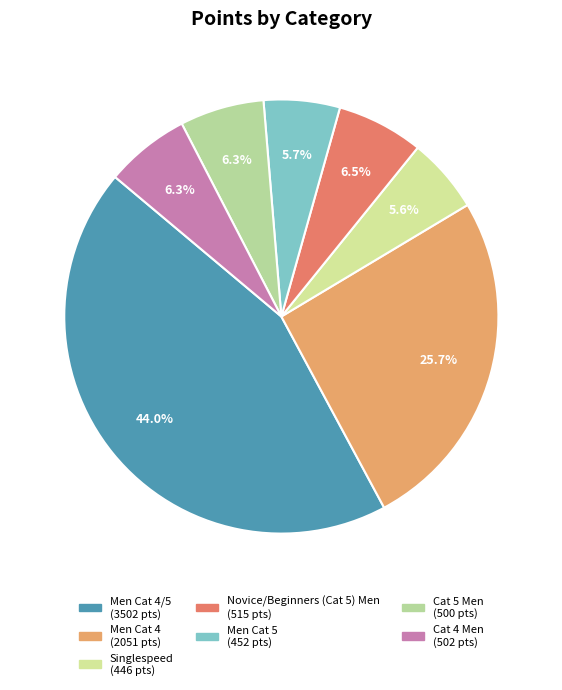

Count the number of slices in the pie.

7